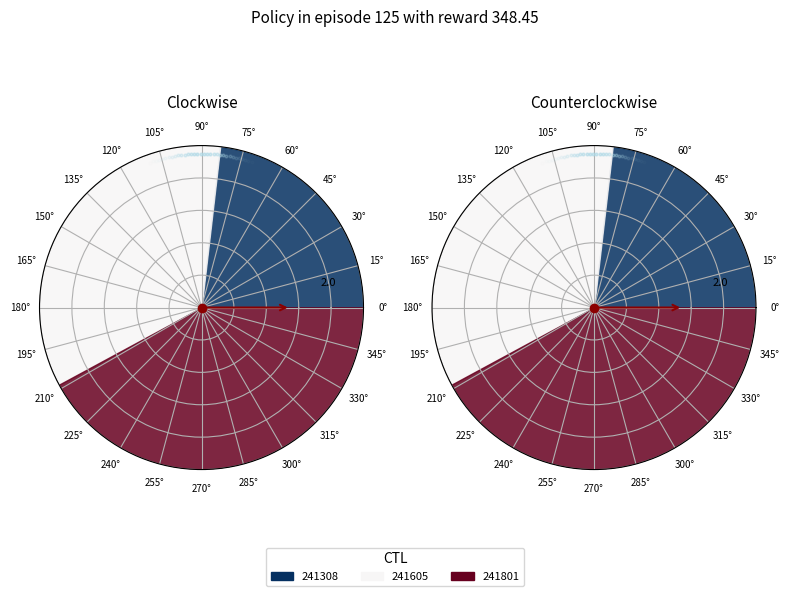

Is it true that 241801 is 42% of the pie?

True